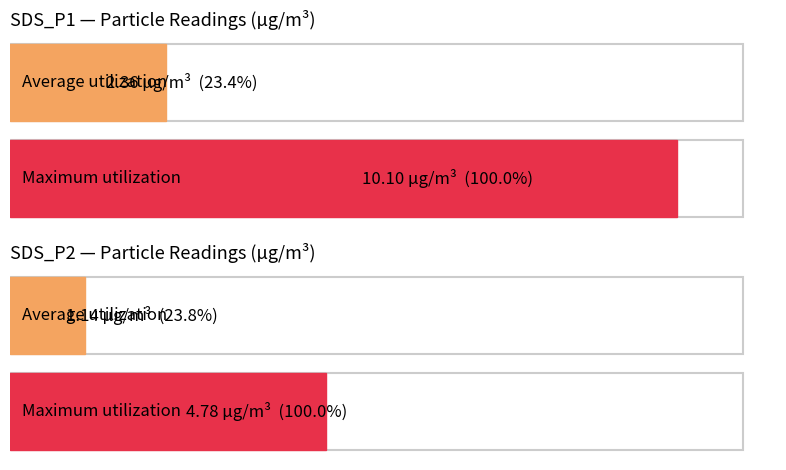

How many bars are there in each group?

2